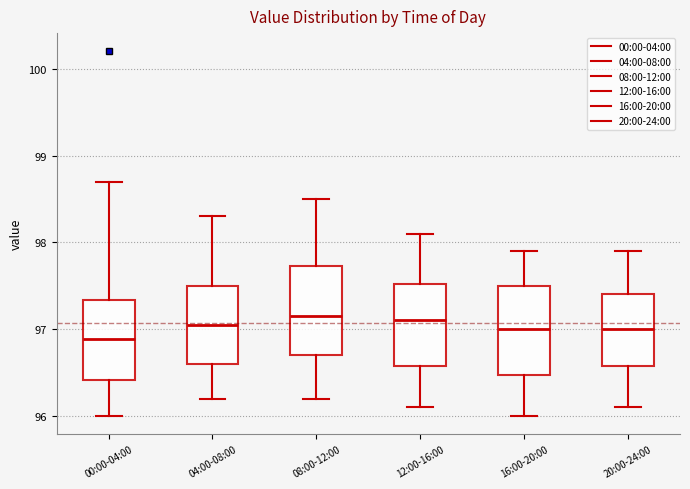

Reading left to right, transcribe this box plot: for each box, give where its median line is, the range the box spans, and where its two whiskers end, as read against the y-axis. The values are not printed on the chart, so give them approximately, as read against the axis.

00:00-04:00: median 96.9, box 96.4 to 97.3, whiskers 96.0 to 98.7
04:00-08:00: median 97.1, box 96.6 to 97.5, whiskers 96.2 to 98.3
08:00-12:00: median 97.2, box 96.7 to 97.7, whiskers 96.2 to 98.5
12:00-16:00: median 97.1, box 96.6 to 97.5, whiskers 96.1 to 98.1
16:00-20:00: median 97.0, box 96.5 to 97.5, whiskers 96.0 to 97.9
20:00-24:00: median 97.0, box 96.6 to 97.4, whiskers 96.1 to 97.9